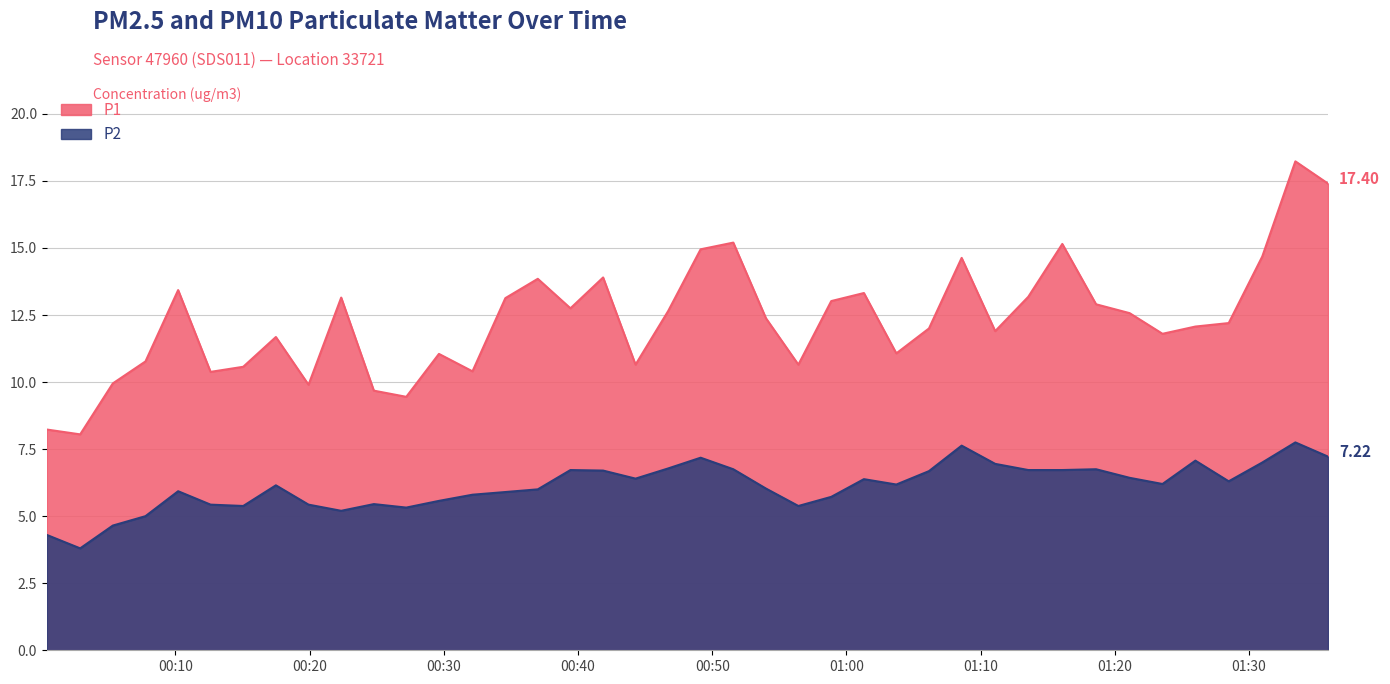

True or false: P1 has more than 1 points higher than both neighbors.

True